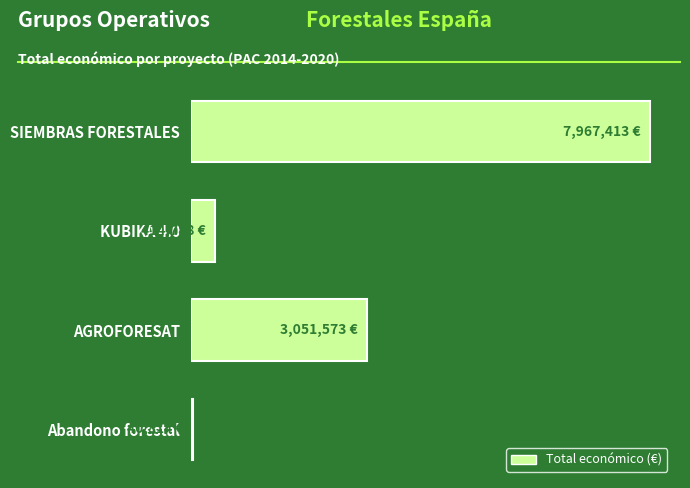

Does the chart contain any negative values?

No